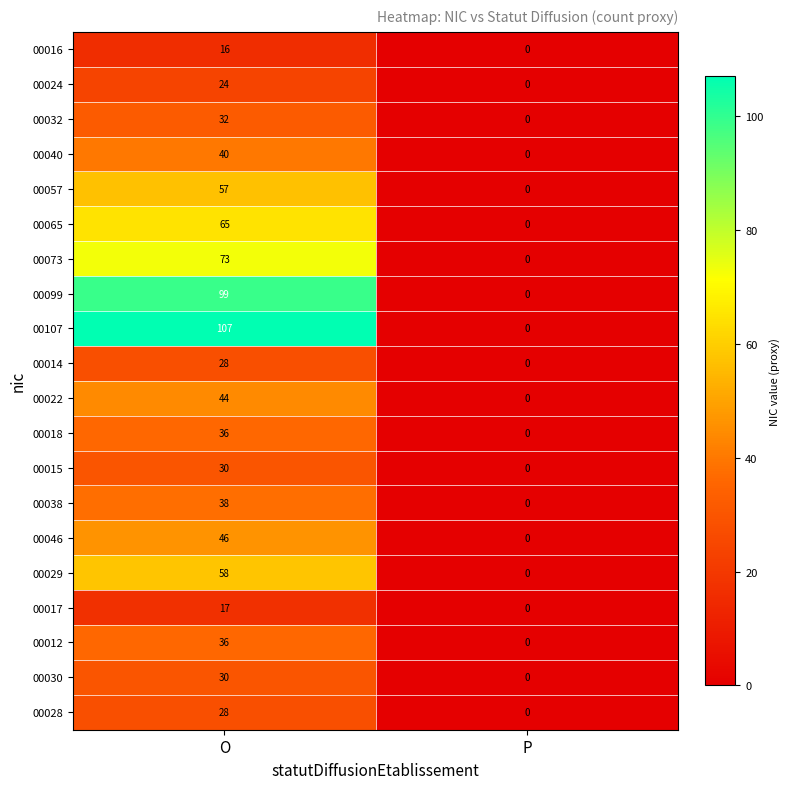

The 00029 series shows 58 at O. True or false?

True